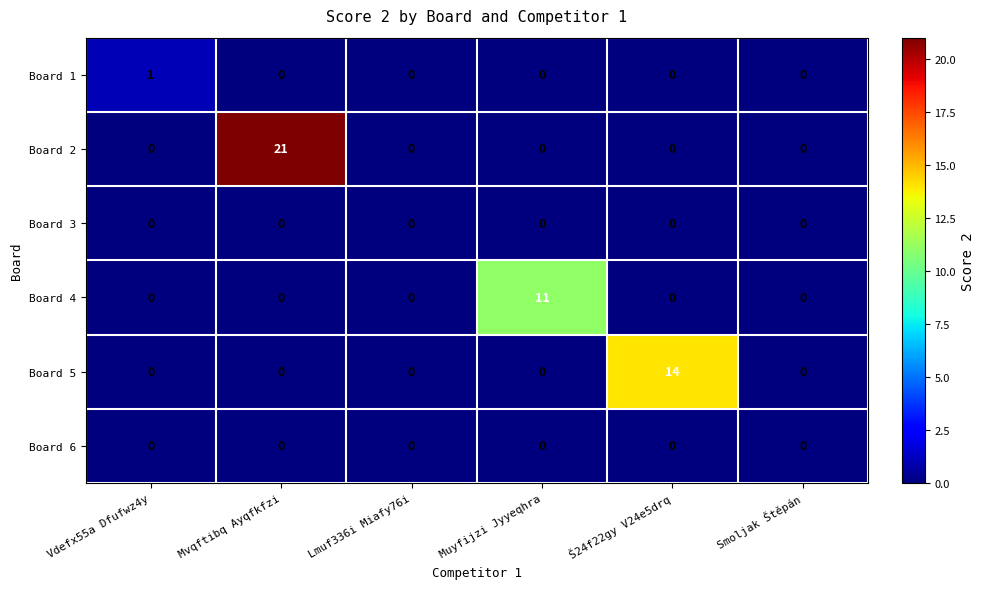

Is it true that Board 3 equals 0 at Š24f22gy V24e5drq?

True